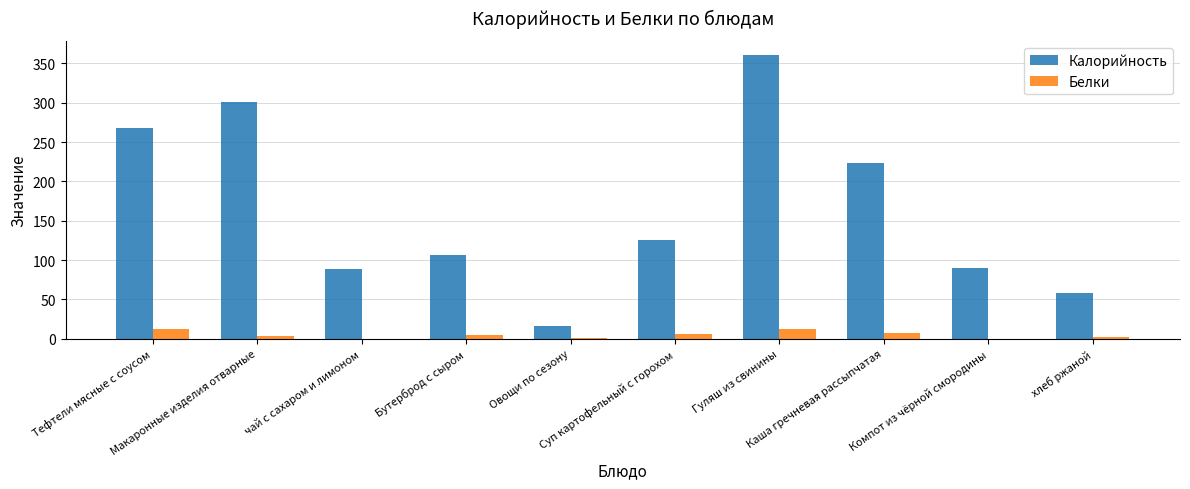

What is the maximum value for Калорийность?

360.4